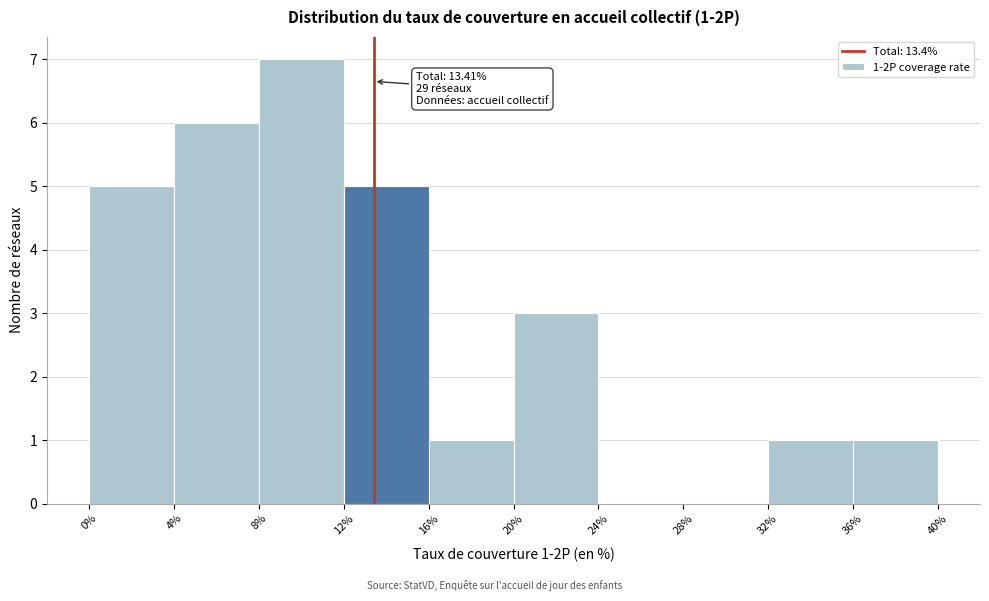

Which range on the x-axis has the tallest bar?

8% to 12%